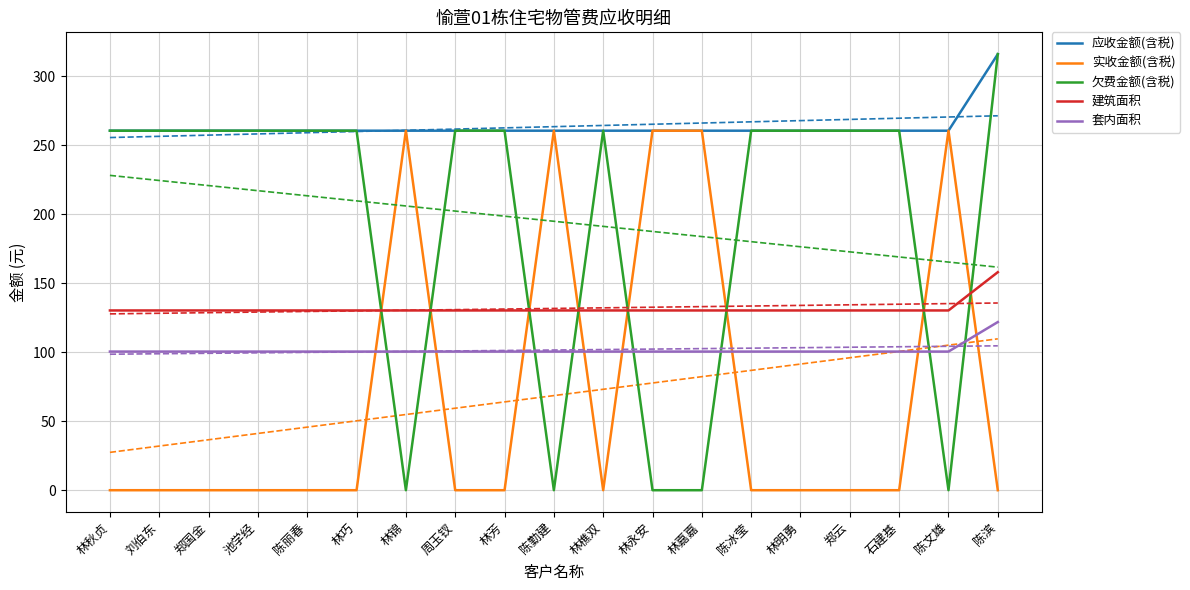

True or false: 实收金额(含税) and 套内面积 cross at least once.

True